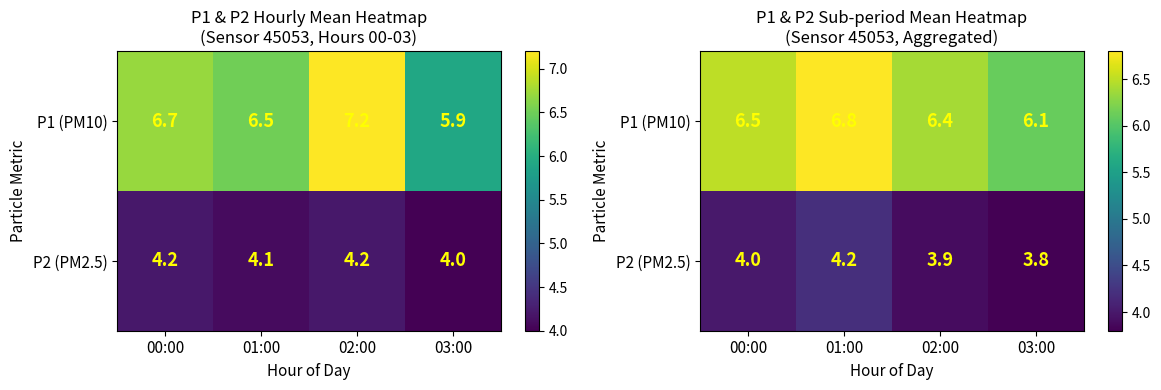

What is the difference between the second highest and minimum values in the P1 (PM10) series?

0.4